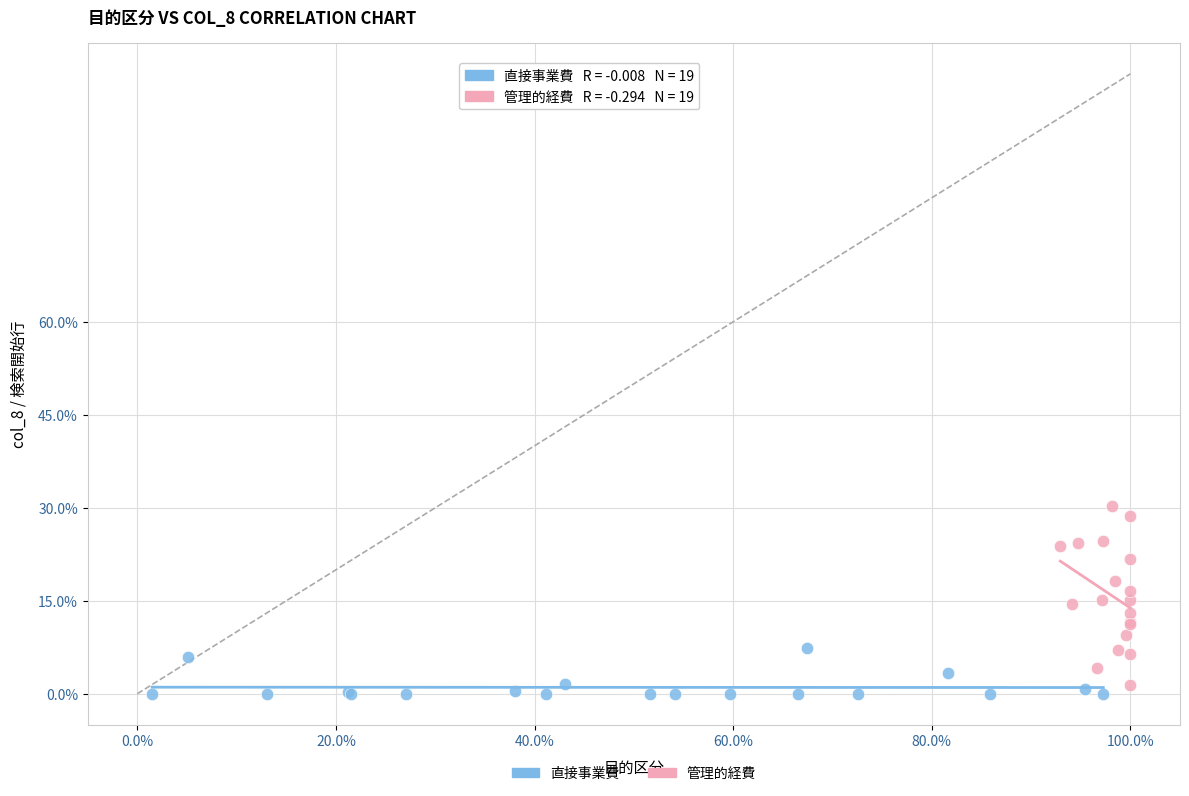

What are all the series names shown in the legend?

直接事業費, 管理的経費